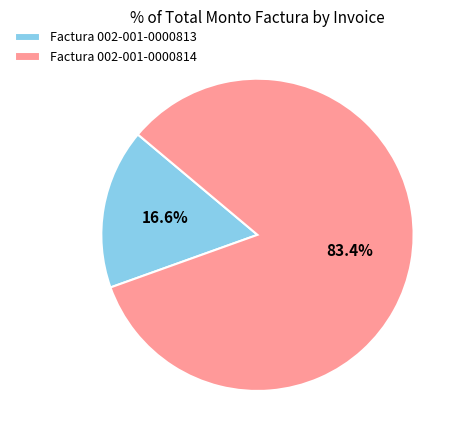

To the nearest percent, what is the combined percentage of Factura 002-001-0000814 and Factura 002-001-0000813?

100%